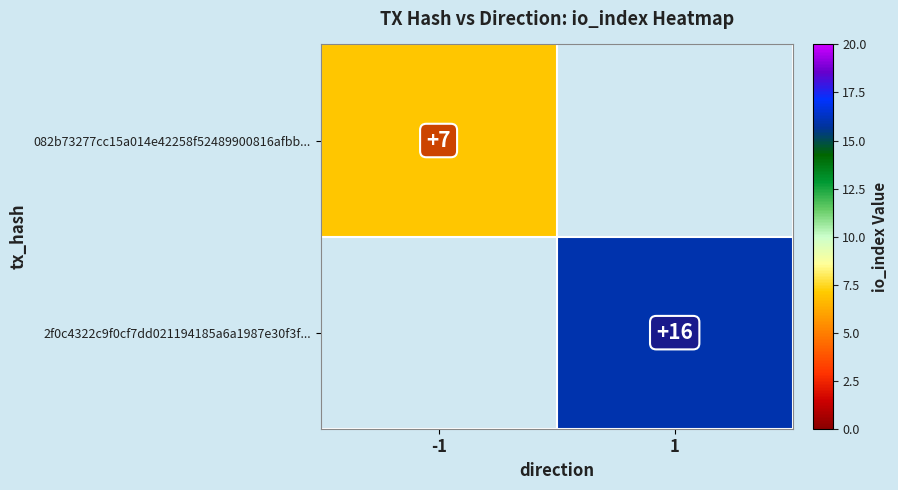

The value of 082b73277cc15a014e42258f52489900816afbb... at -1 is 2. True or false?

False